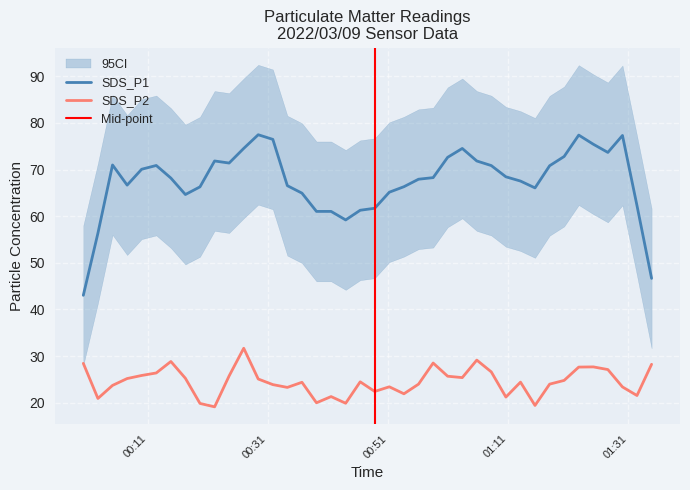

What is the label of the 25th point from the left?

2022/03/09 00:58:29